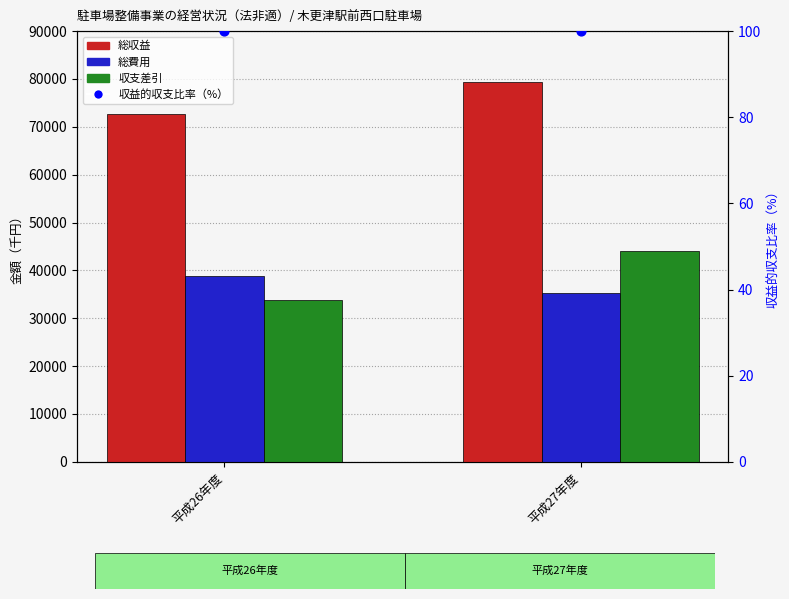

Which series reaches the minimum Y coordinate?

収益的収支比率（%）